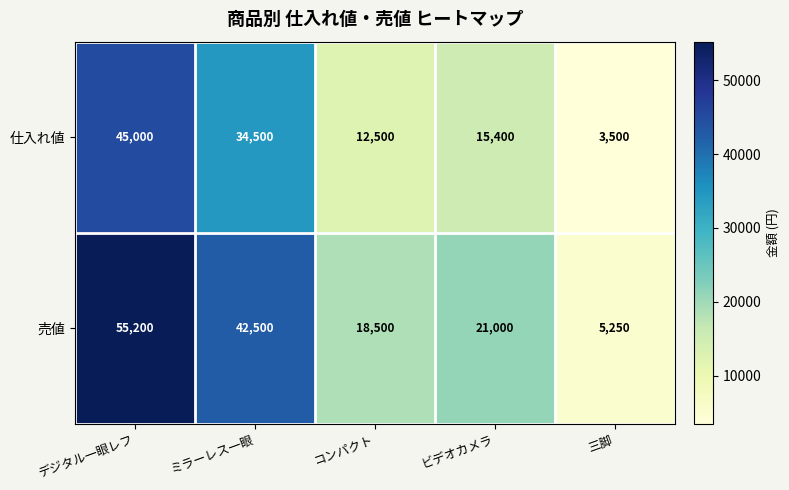

Reading left to right, what are all the values shown in this chart?

仕入れ値: 45000	34500	12500	15400	3500
売値: 55200	42500	18500	21000	5250